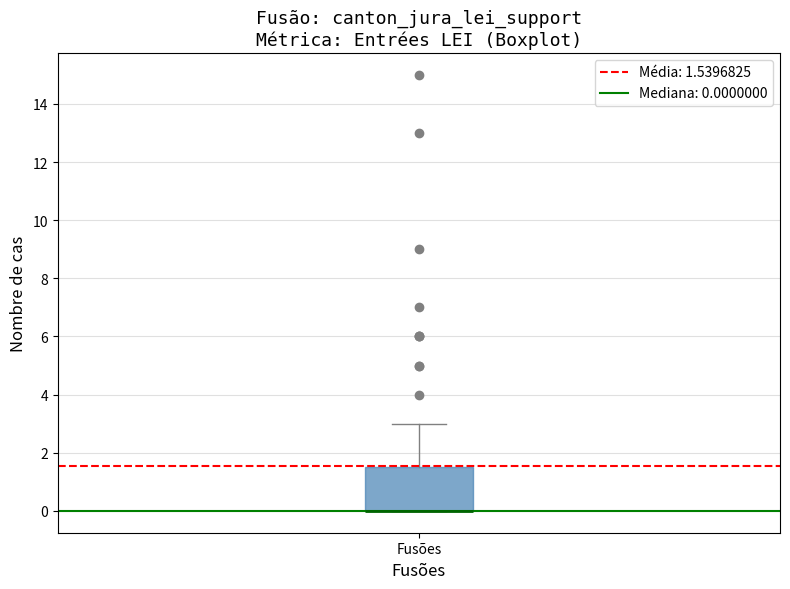

Where does the upper whisker of the box for Fusões end on the y-axis? The values are not printed on the chart, so give them approximately, as read against the axis.

3.0